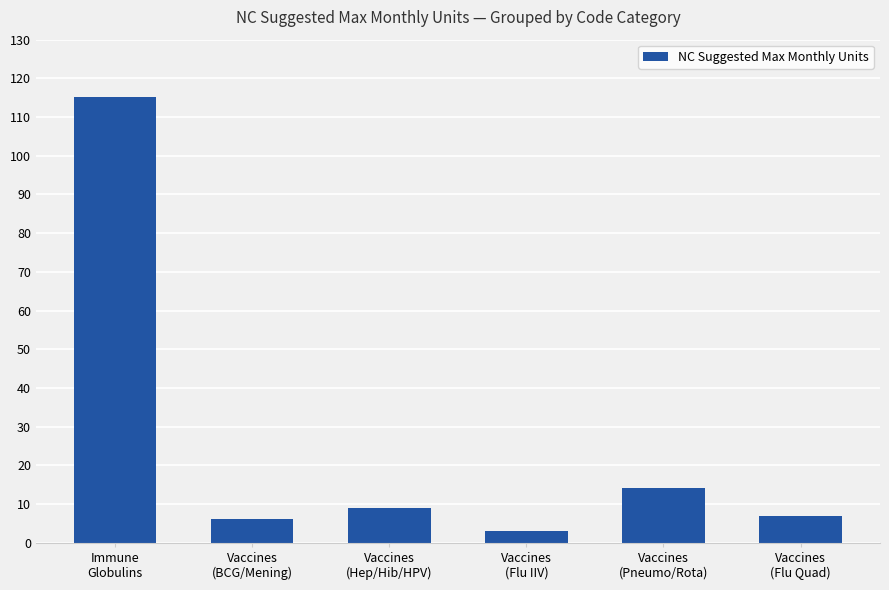

What is the smallest value displayed?

3.0